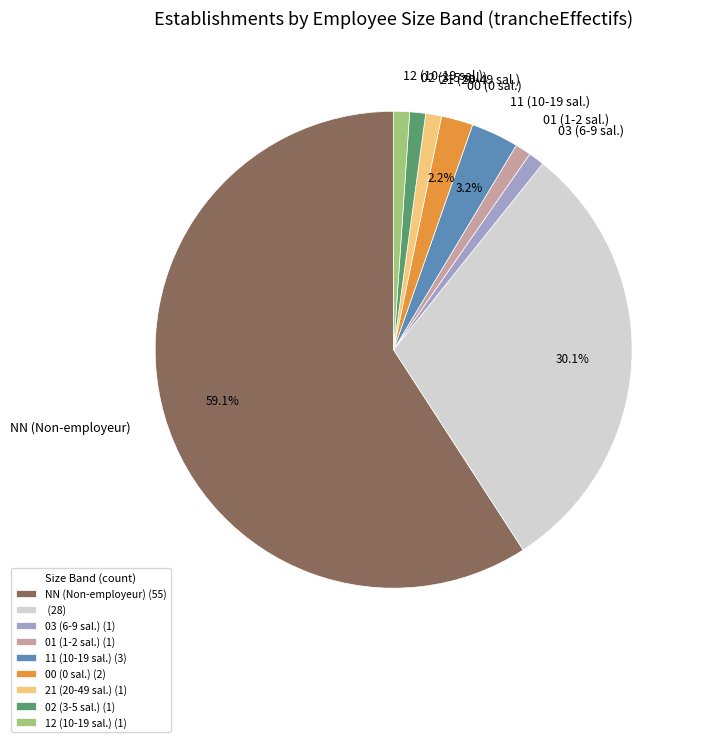

How many segments does this pie chart have?

9